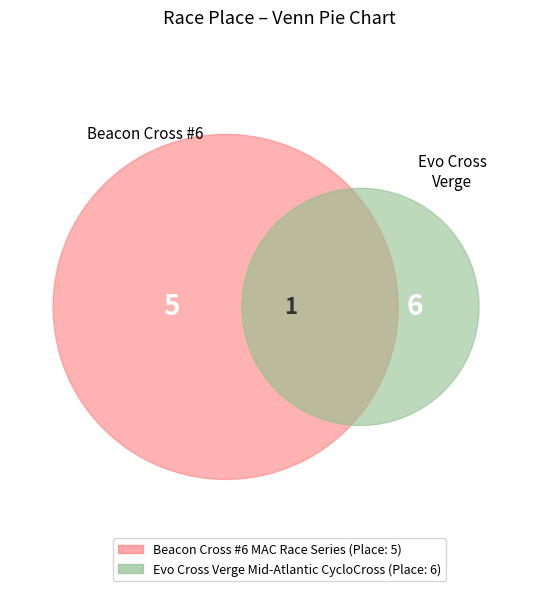

What percentage do Beacon Cross #6 MAC Race Series and Evo Cross Verge Mid-Atlantic CycloCross together represent?

100.0%